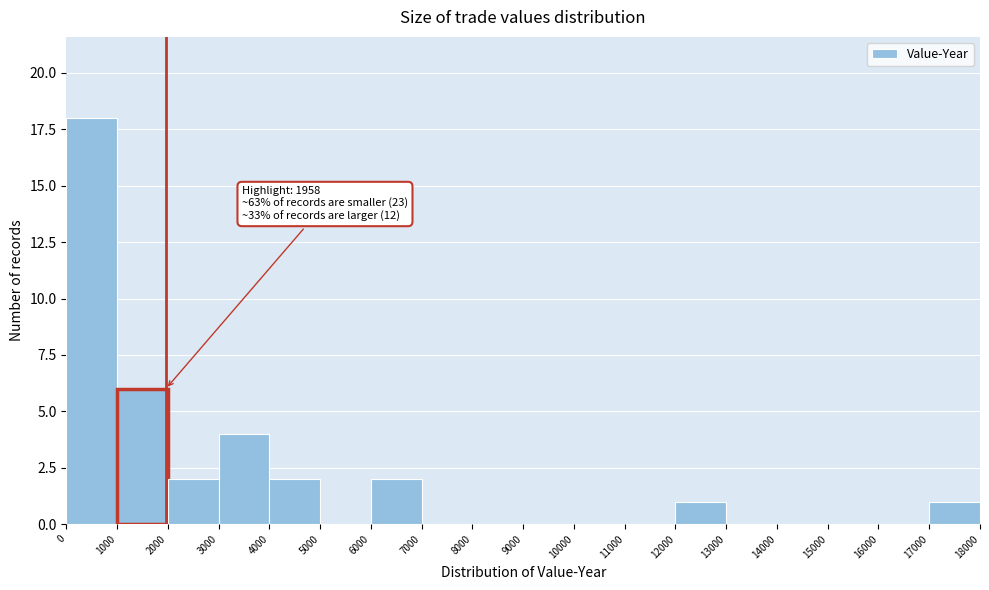

Which range on the x-axis has the tallest bar?

0 to 1000